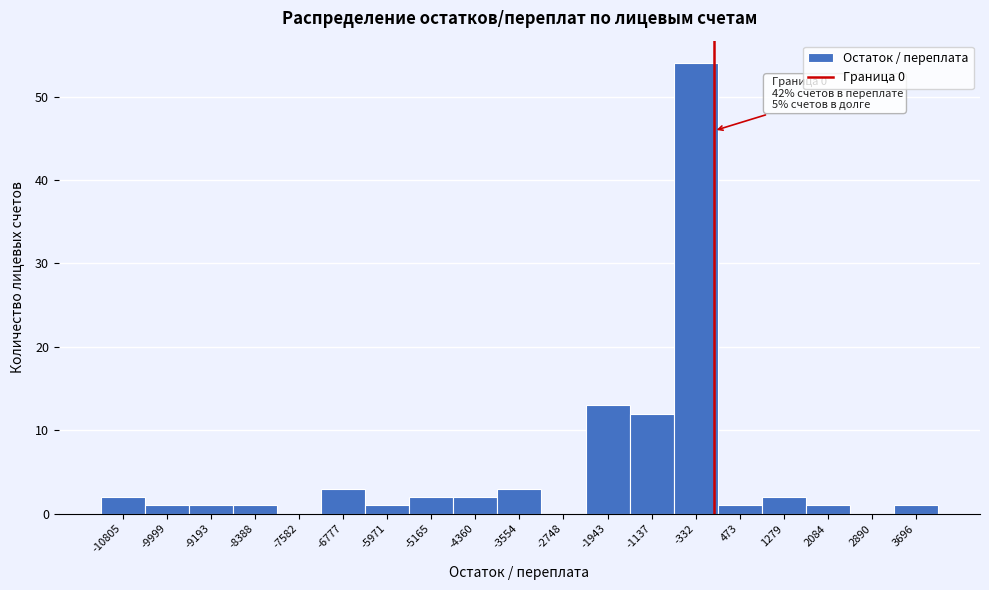

Over which range of the x-axis is the bar tallest?

-700 to 100